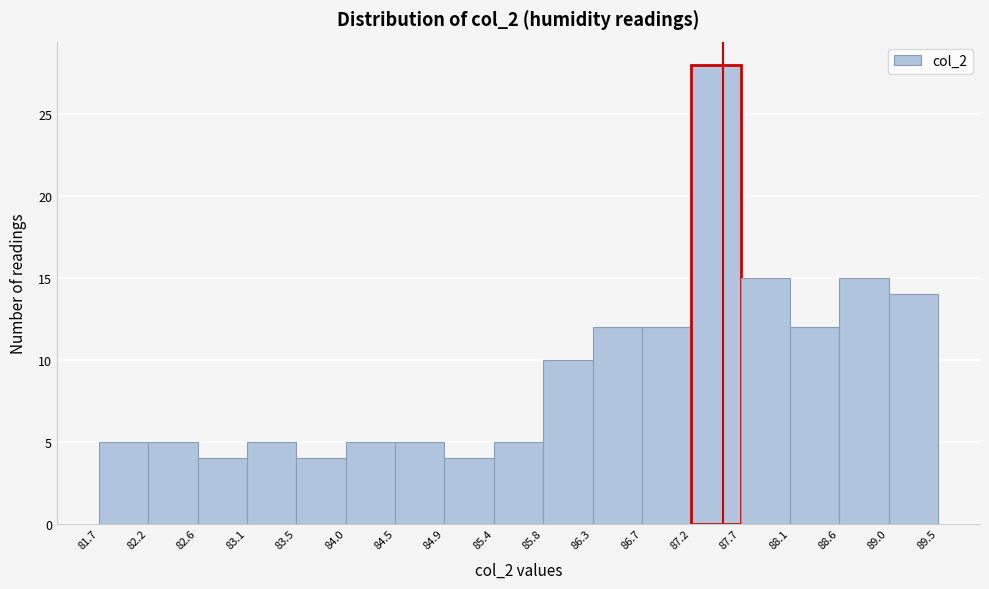

Reading left to right, list every bar in this chart as the range it spans on the x-axis followed by its height. The values are not printed on the chart, so give them approximately, as read against the axis.

81.7 to 82.2: 5
82.2 to 82.6: 5
82.6 to 83.1: 4
83.1 to 83.5: 5
83.5 to 84.0: 4
84.0 to 84.5: 5
84.5 to 84.9: 5
84.9 to 85.4: 4
85.4 to 85.8: 5
85.8 to 86.3: 10
86.3 to 86.7: 12
86.7 to 87.2: 12
87.2 to 87.7: 28
87.7 to 88.1: 15
88.1 to 88.6: 12
88.6 to 89.0: 15
89.0 to 89.5: 14